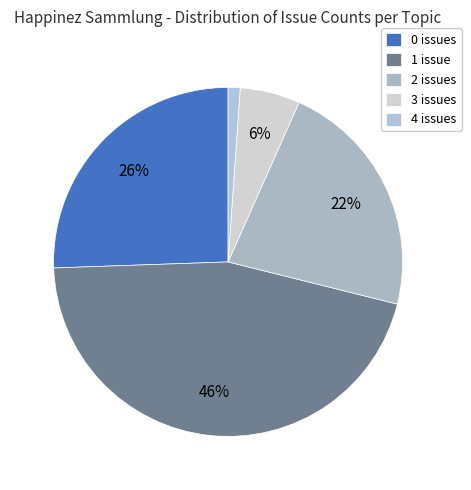

Count the number of slices in the pie.

5